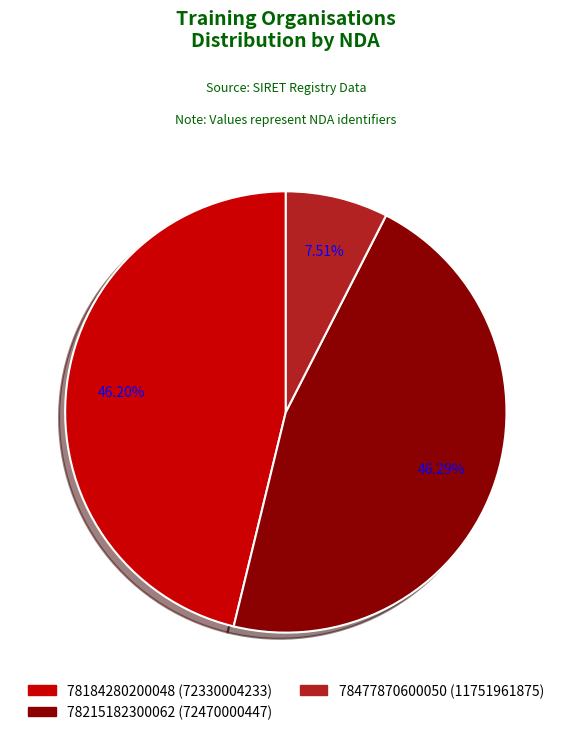

To the nearest percent, what portion does 78477870600050 represent?

8%